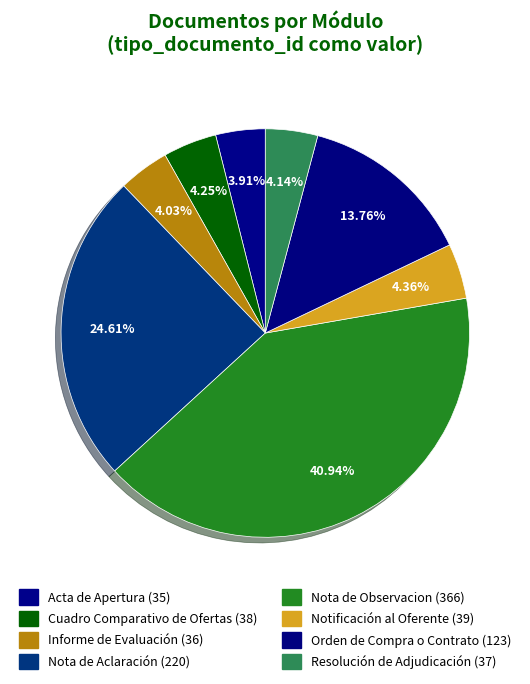

Which slice is the largest?

Nota de Observacion